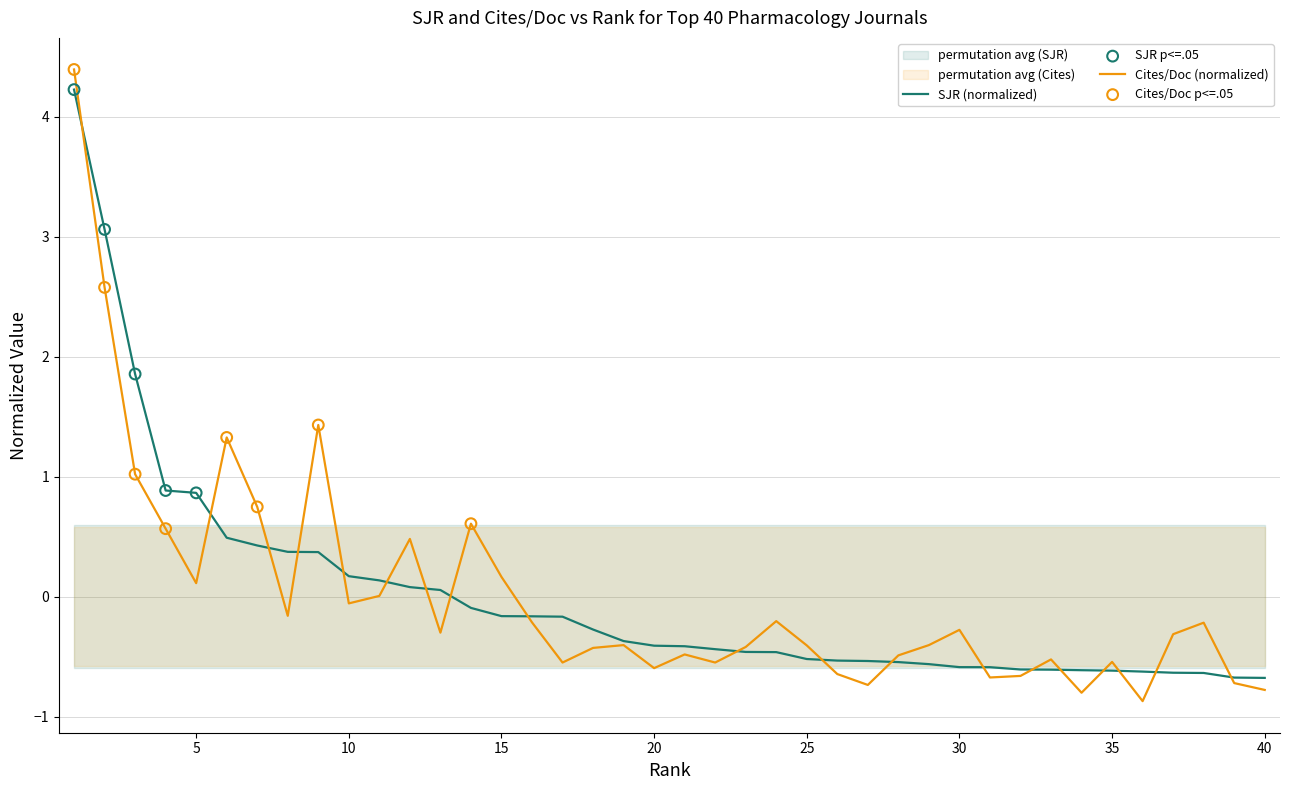

Is the value of SJR (Q1 journals) at 22 greater than the value of Cites / Doc. (2years) at 2?

No